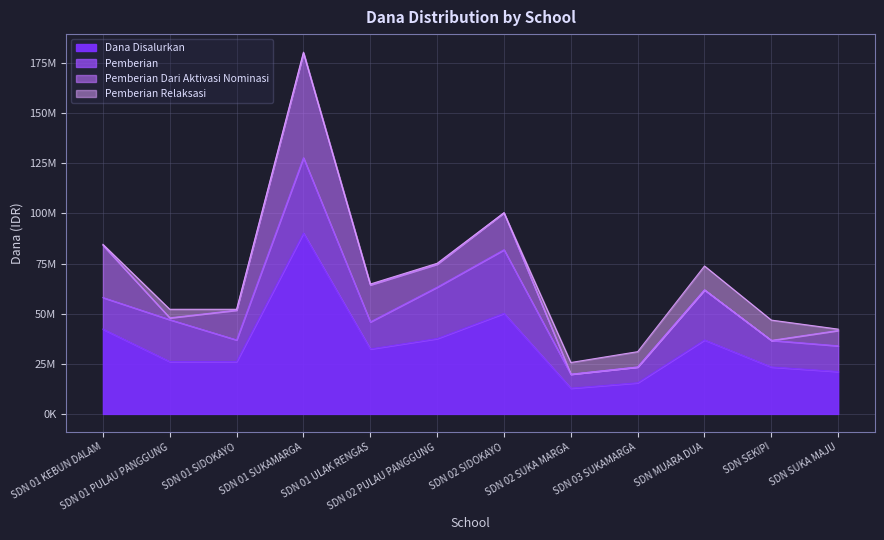

Which series has the largest total across all categories?

Dana Disalurkan